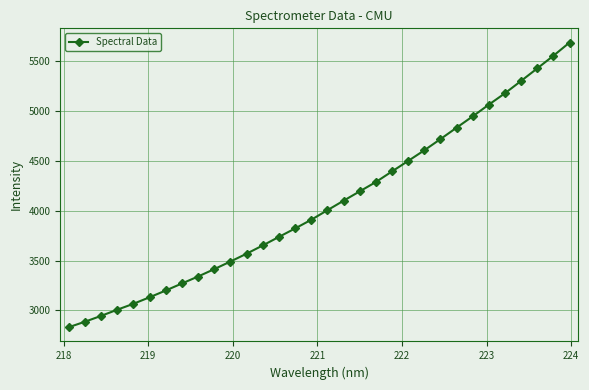

What is the sum of all values?

130052.1